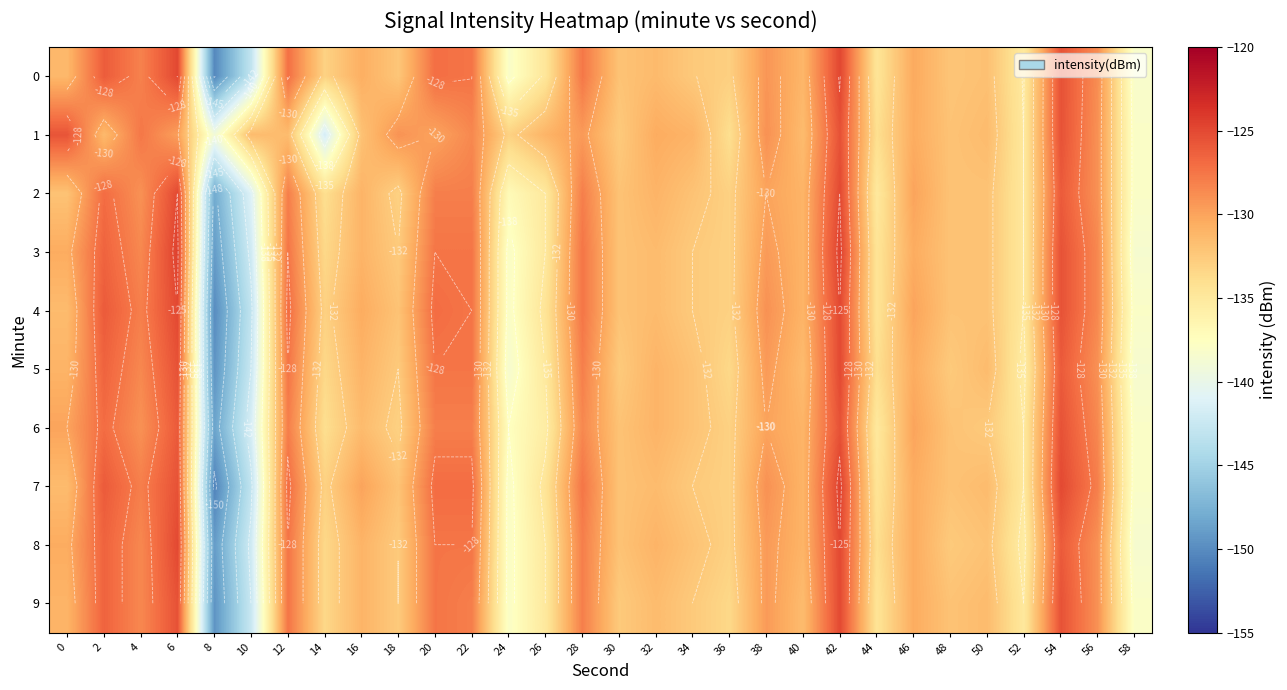

Which category has the lowest value across all series?

8